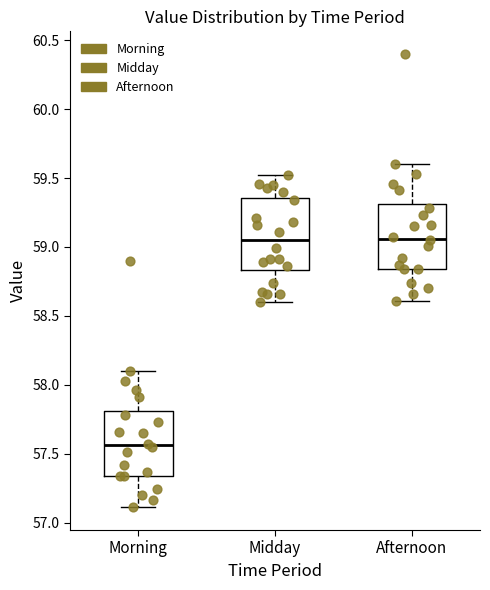

Reading left to right, transcribe this box plot: for each box, give where its median line is, the range the box spans, and where its two whiskers end, as read against the y-axis. The values are not printed on the chart, so give them approximately, as read against the axis.

Morning: median 57.55, box 57.35 to 57.80, whiskers 57.10 to 58.10
Midday: median 59.05, box 58.85 to 59.35, whiskers 58.60 to 59.50
Afternoon: median 59.05, box 58.85 to 59.30, whiskers 58.60 to 59.60